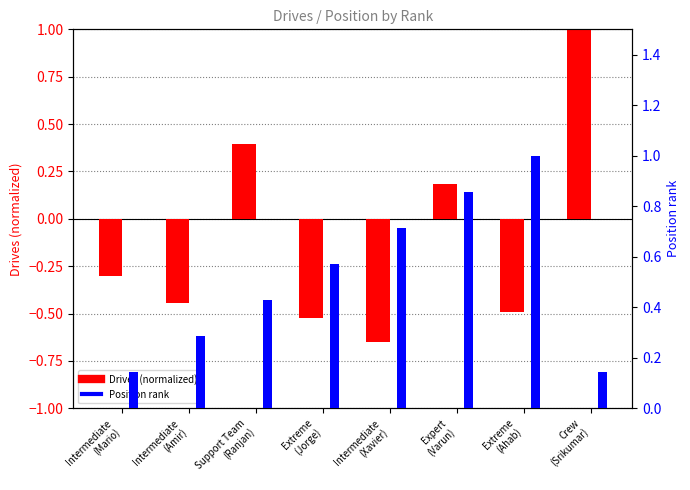

Rank the categories by Position rank value from lowest to highest.

Intermediate
(Mario), Crew
(Srikumar), Intermediate
(Amir), Support Team
(Ranjan), Extreme
(Jorge), Intermediate
(Xavier), Expert
(Varun), Extreme
(Ahab)